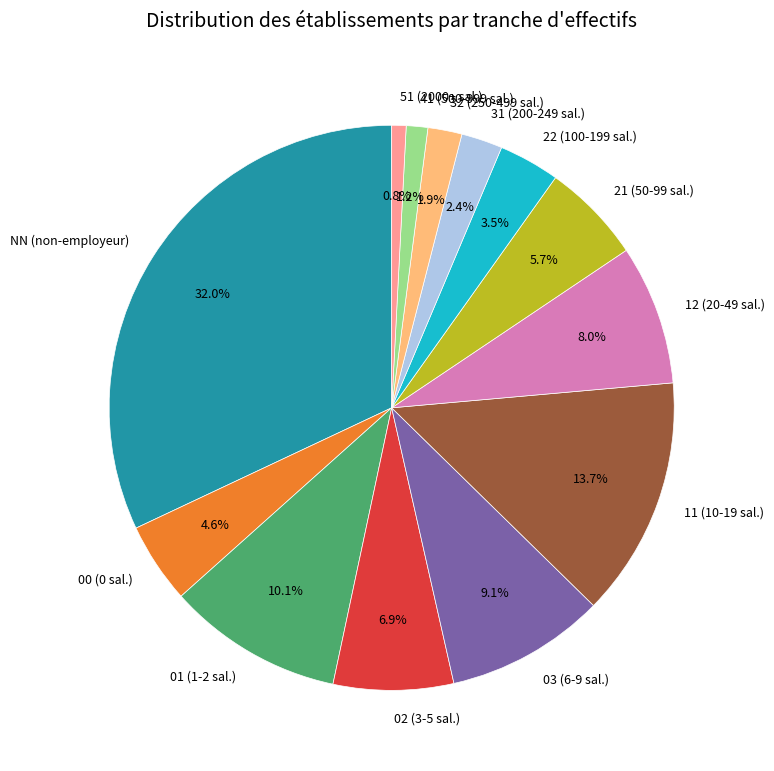

Which slice is the largest?

NN